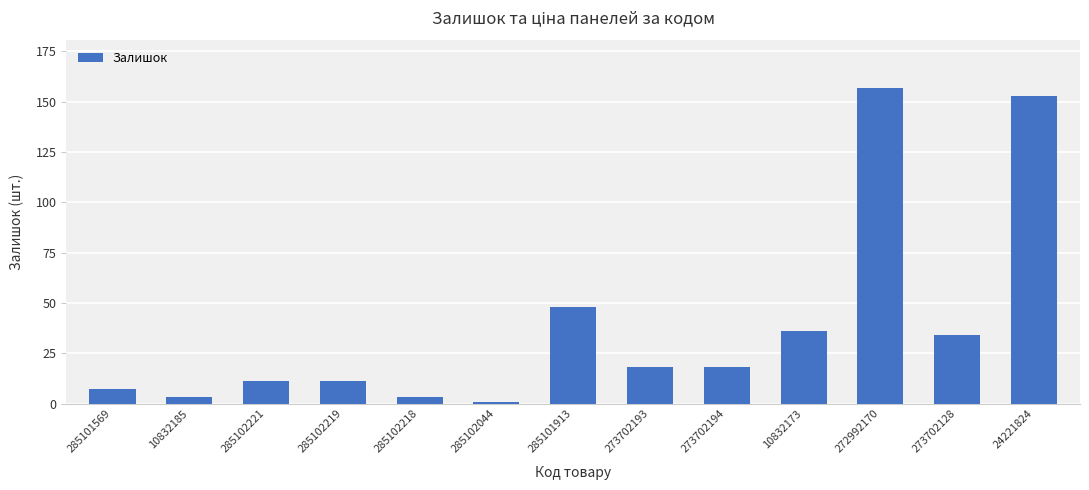

Are the bars horizontal?

No